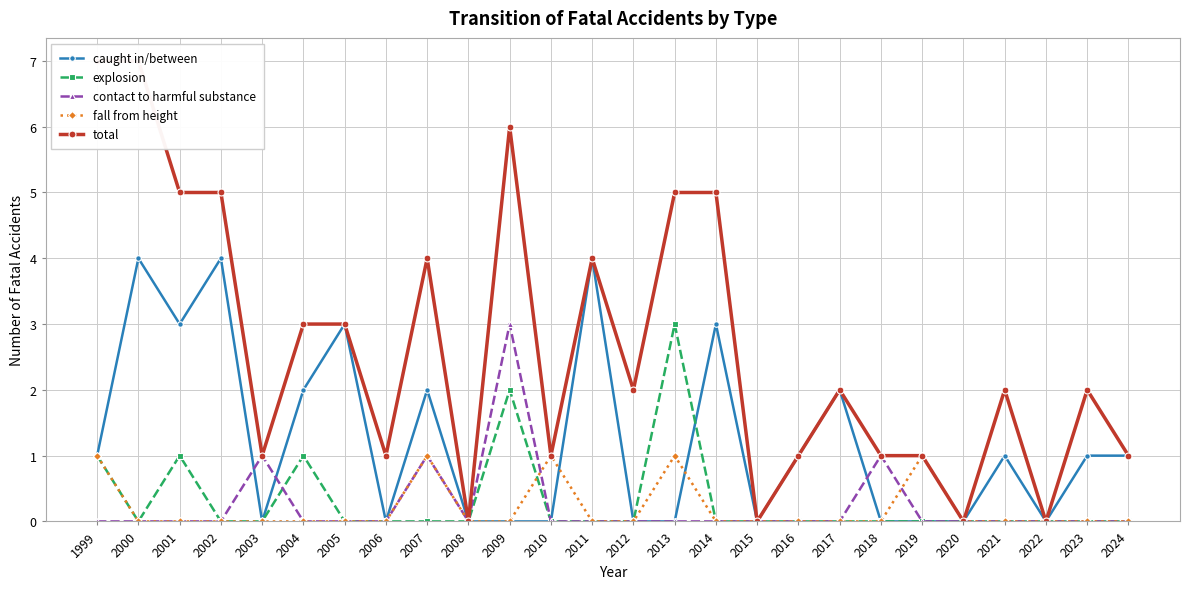

At 2007, list the series in order from largest to smallest.

total, caught in/between, contact to harmful substance, fall from height, explosion